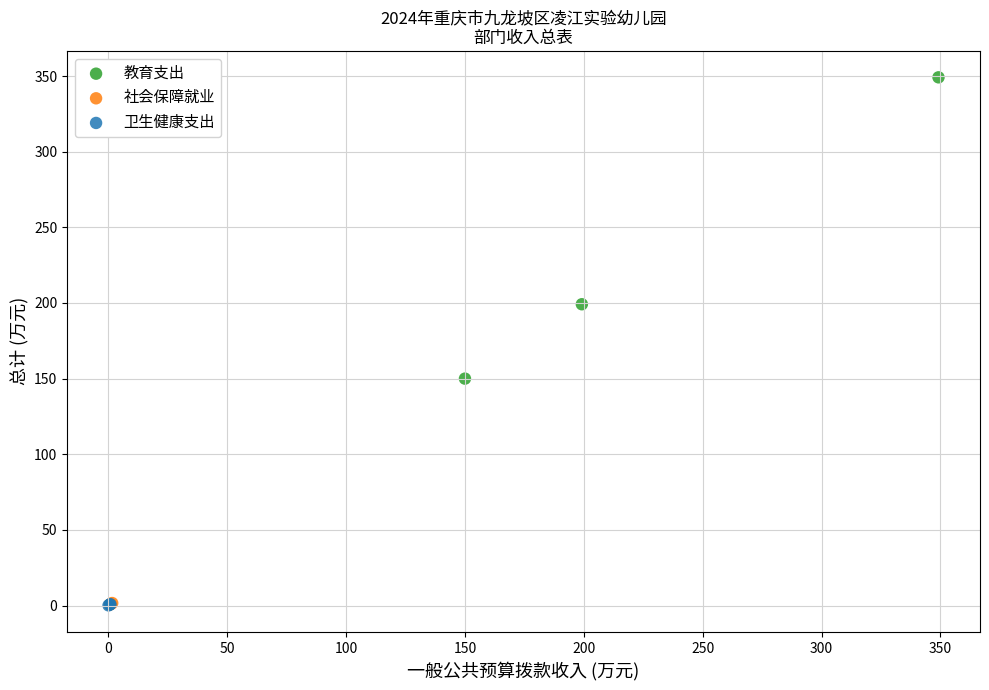

What are all the series names shown in the legend?

教育支出, 社会保障就业, 卫生健康支出